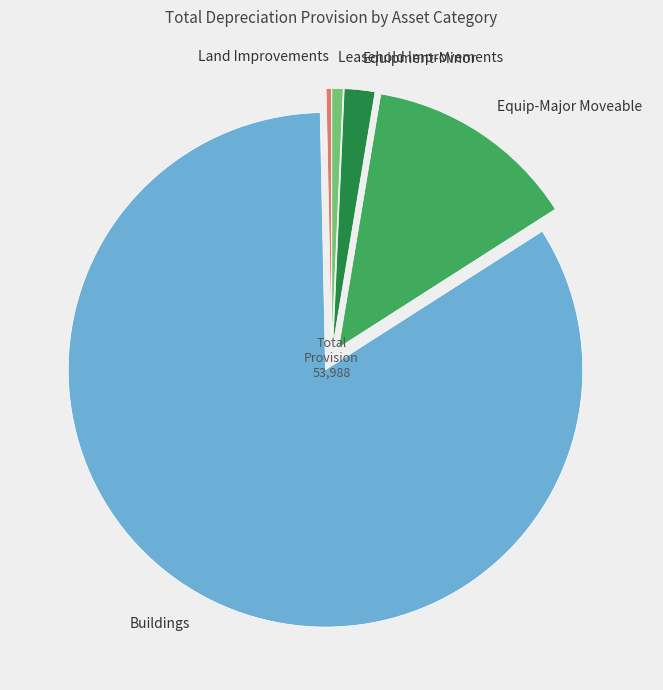

Count the number of slices in the pie.

5